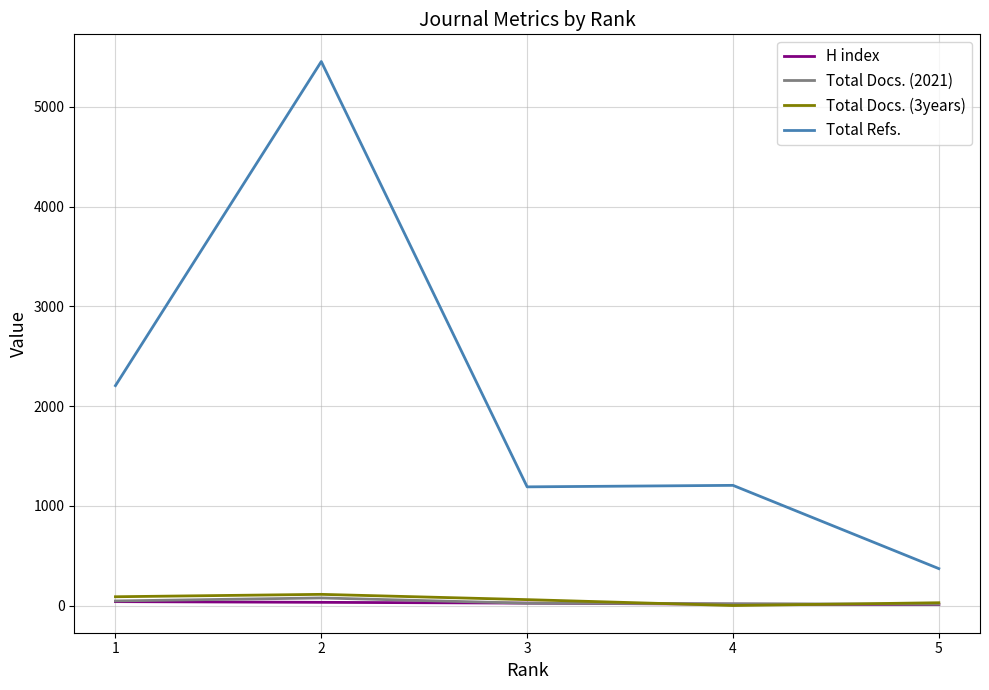

What are all the series names shown in the legend?

H index, Total Docs. (2021), Total Docs. (3years), Total Refs.